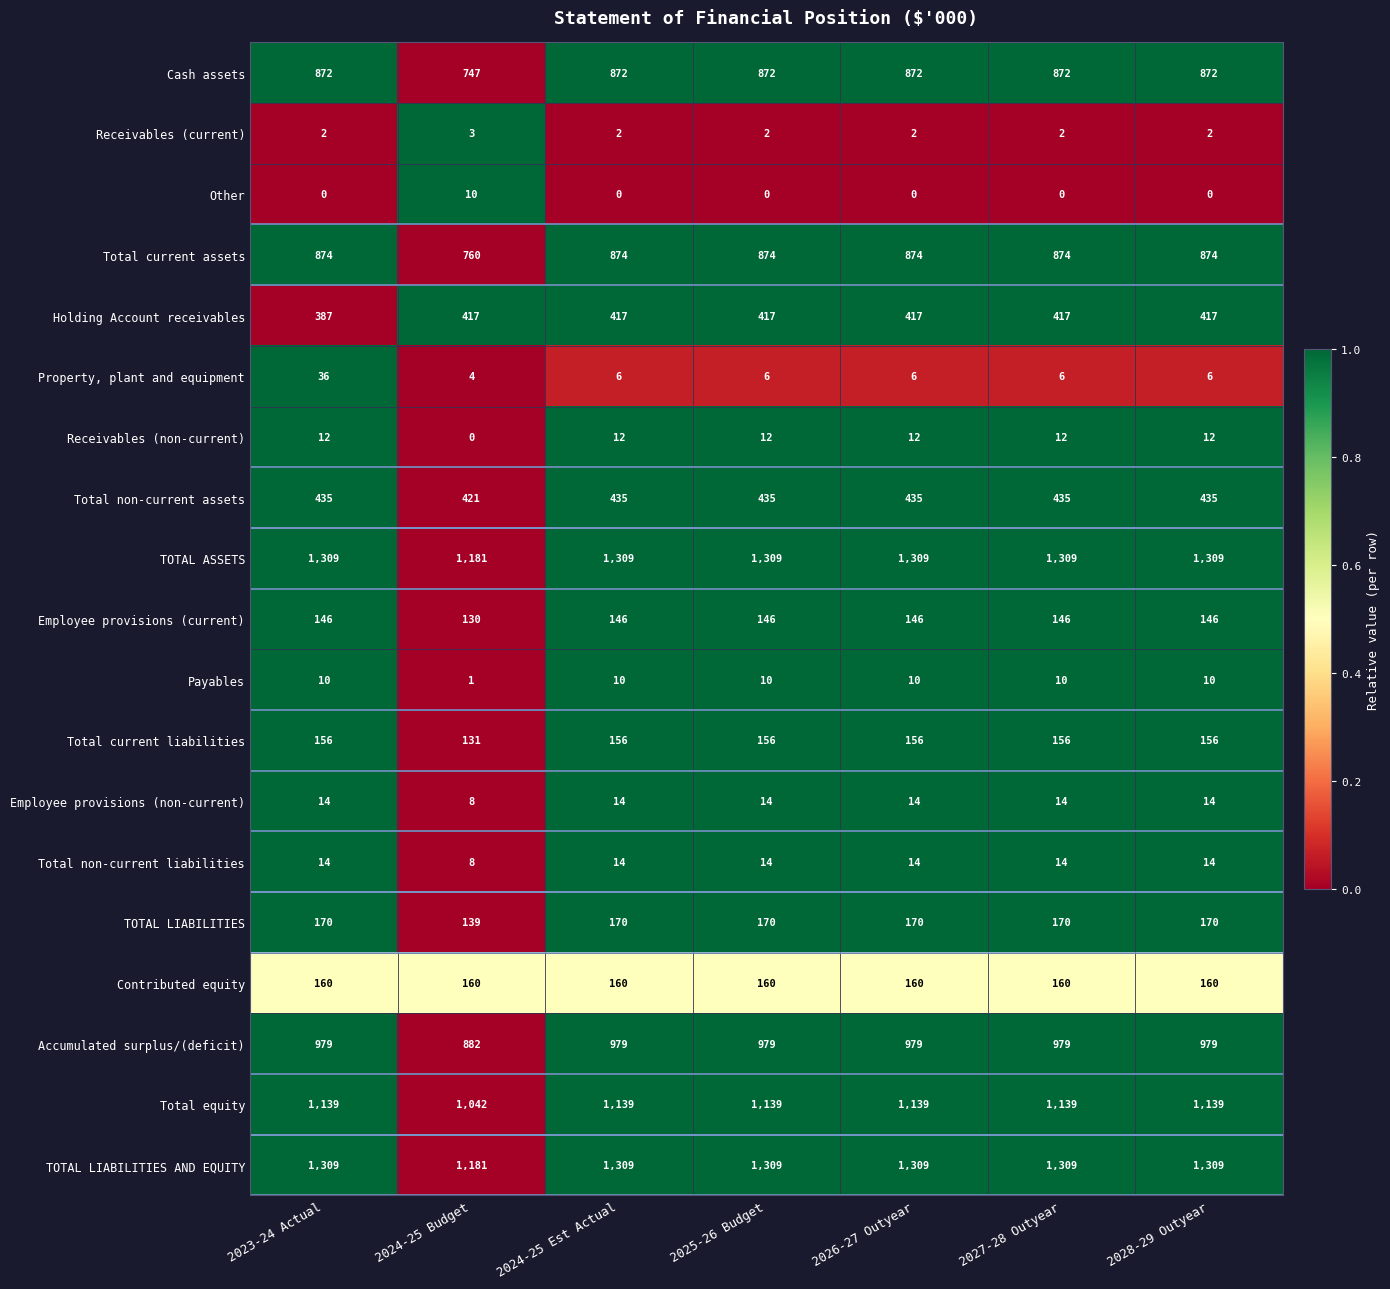

What is the difference between the highest and lowest values at 2028-29 Outyear?

1309